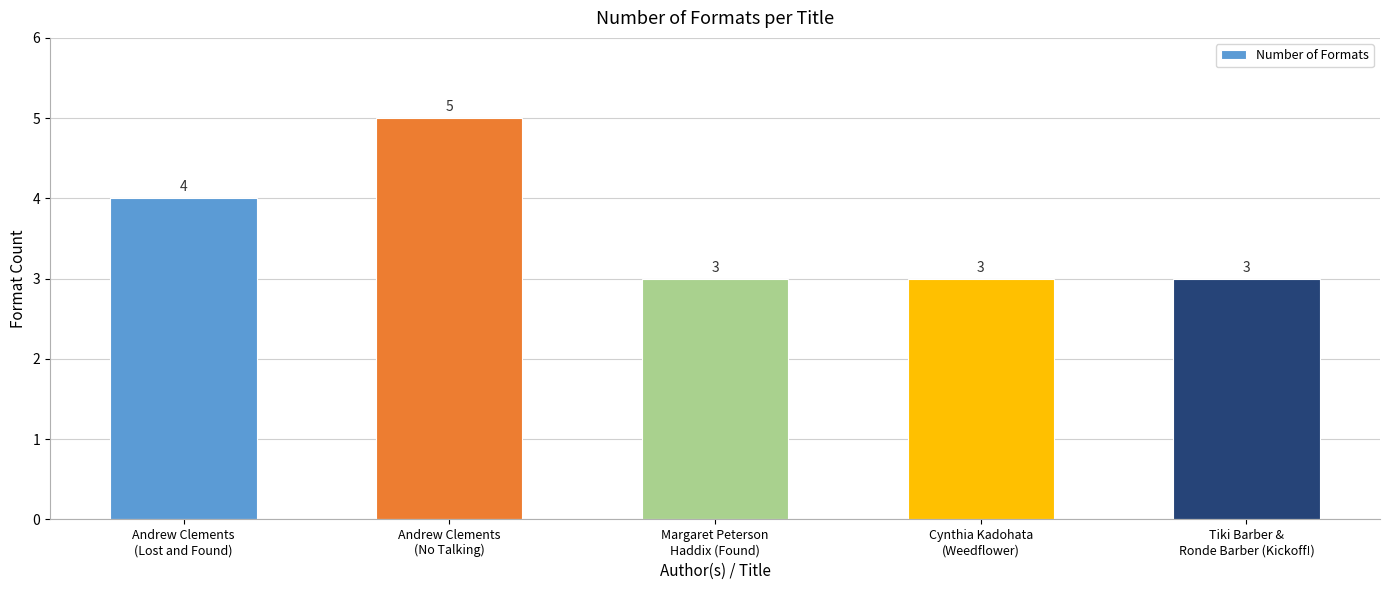

Are the bars horizontal?

No